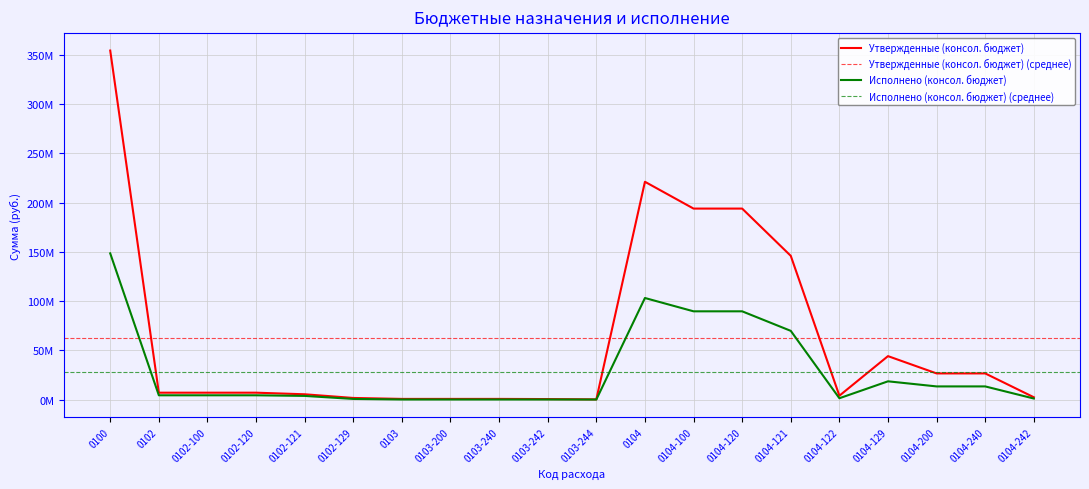

What is the average value of the Исполнено (консол. бюджет) series?

28282788.6